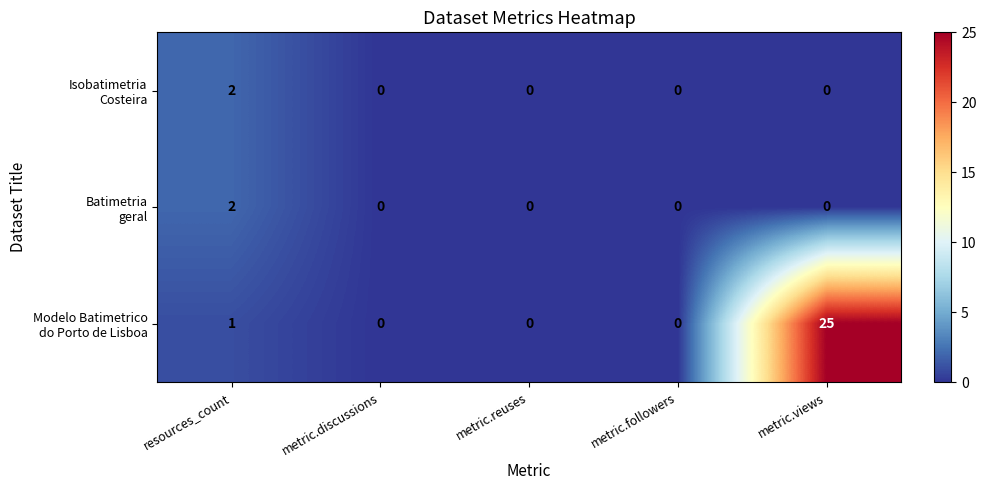

How many categories are shown in the chart?

5